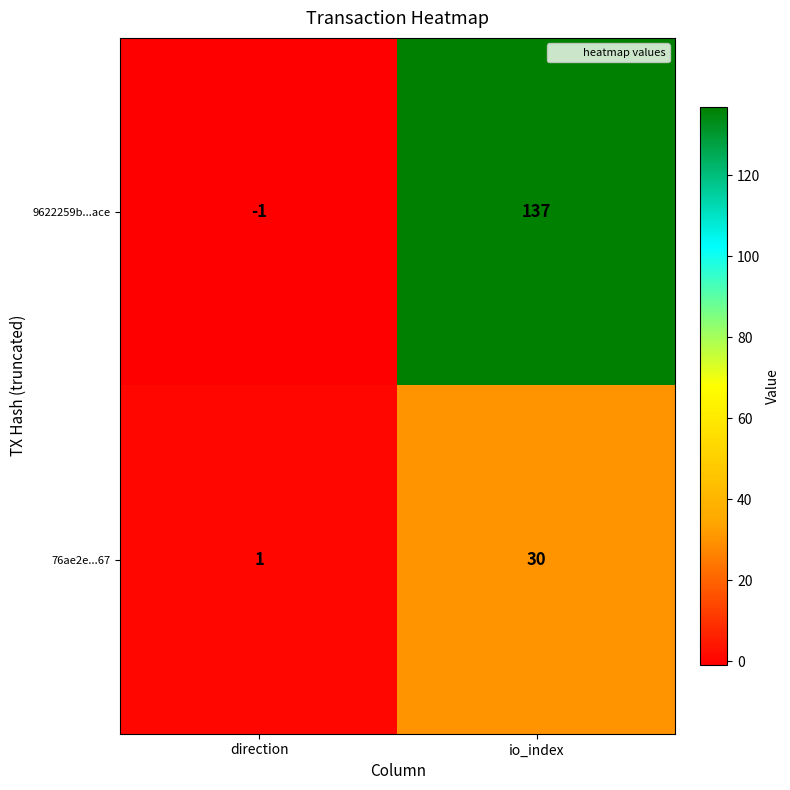

Which series changed the most between direction and io_index?

9622259b...ace